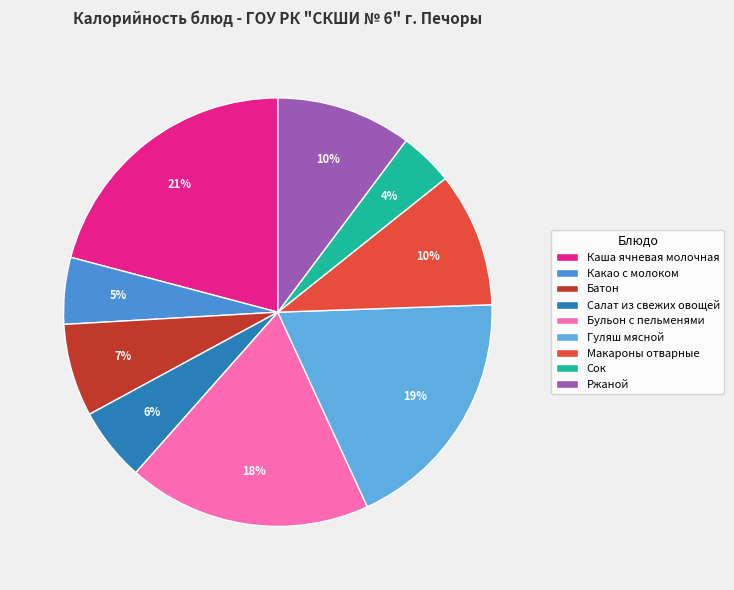

To the nearest percent, what portion does Батон represent?

7%